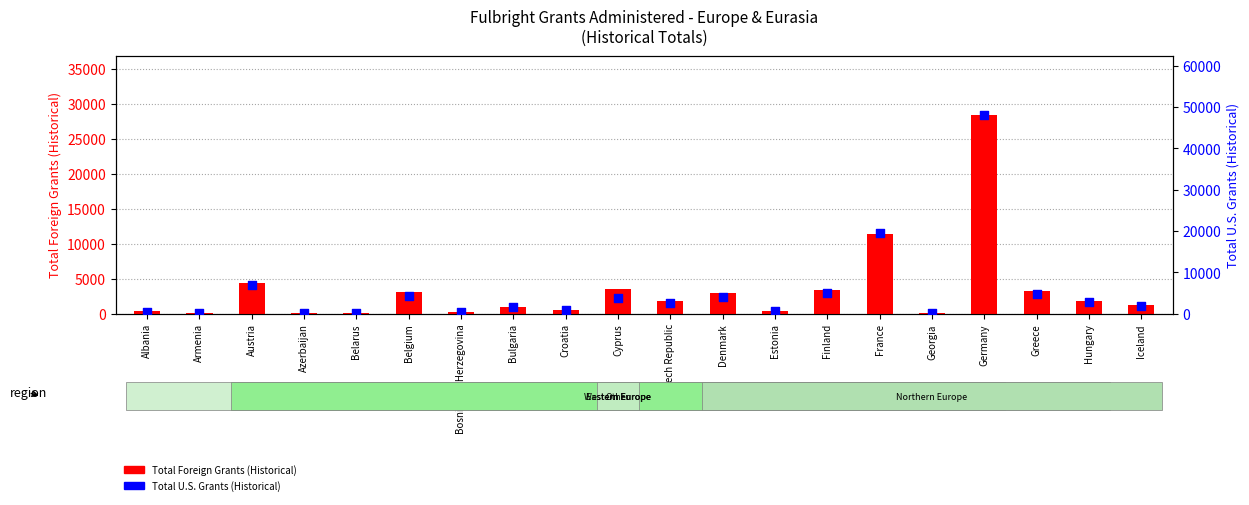

Which series has the widest spread of Y values?

Total U.S. Grants